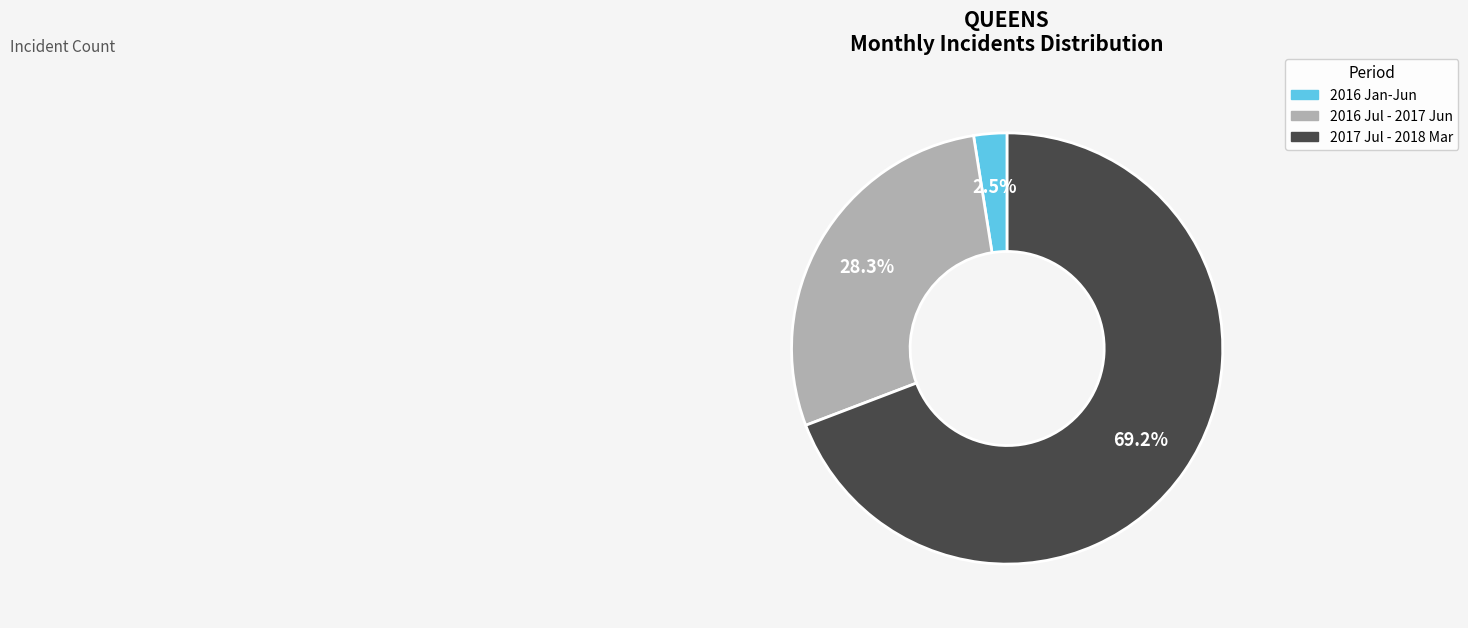

Is there any slice that represents more than half of the pie?

Yes